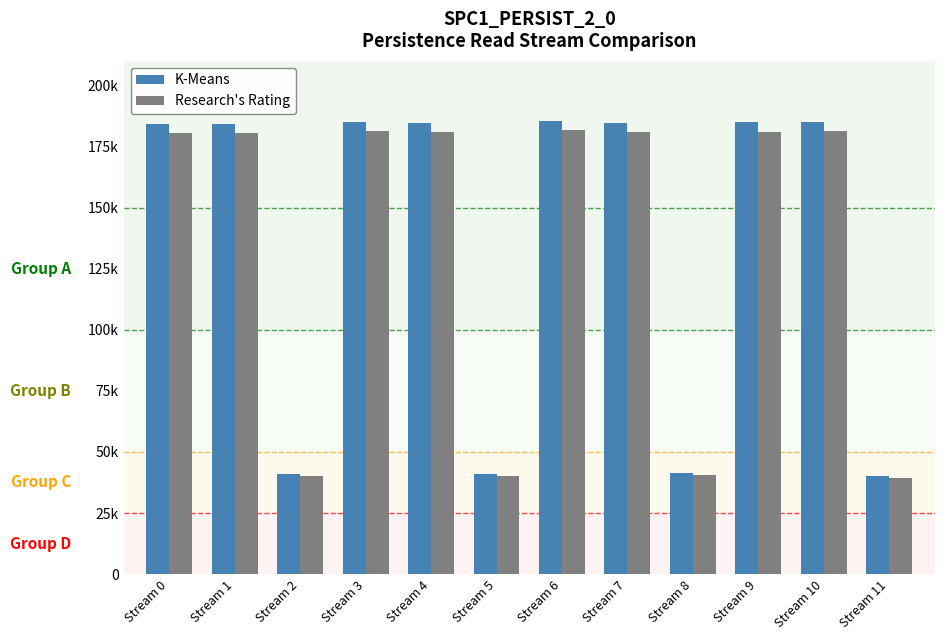

Is the value of Research's Rating at Stream 10 greater than the value of K-Means at Stream 3?

No